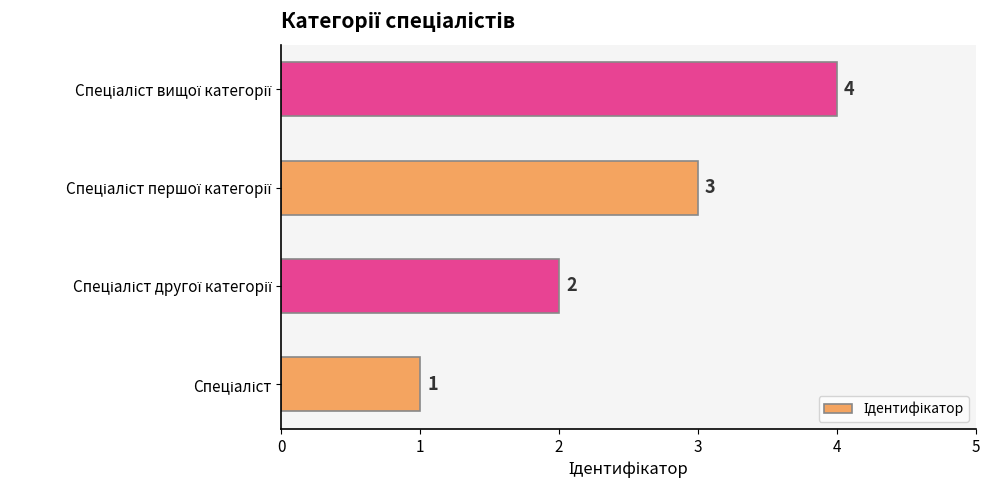

Count the values in the range 2 to 4.

3